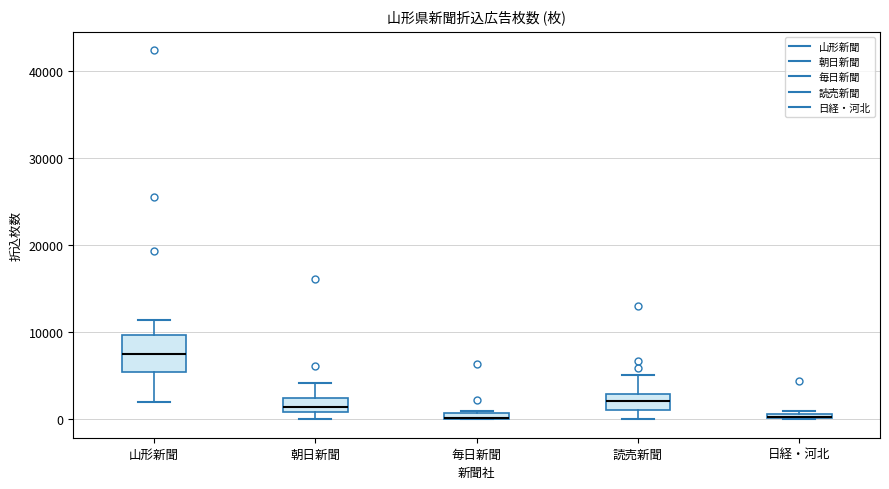

Where is the upper edge of the box for 毎日新聞 on the y-axis? The values are not printed on the chart, so give them approximately, as read against the axis.

1000